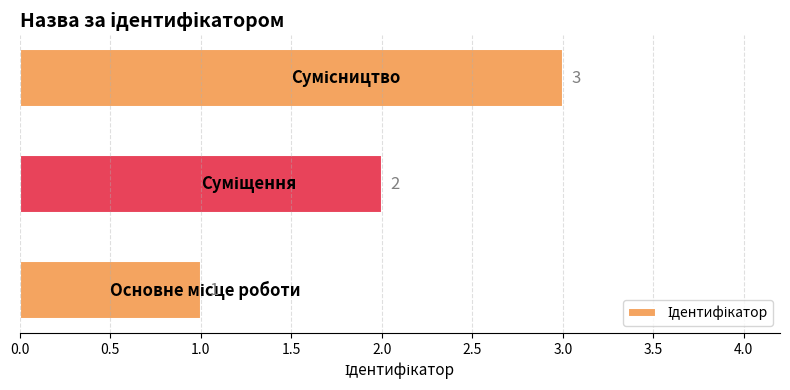

Does the chart contain stacked bars?

No